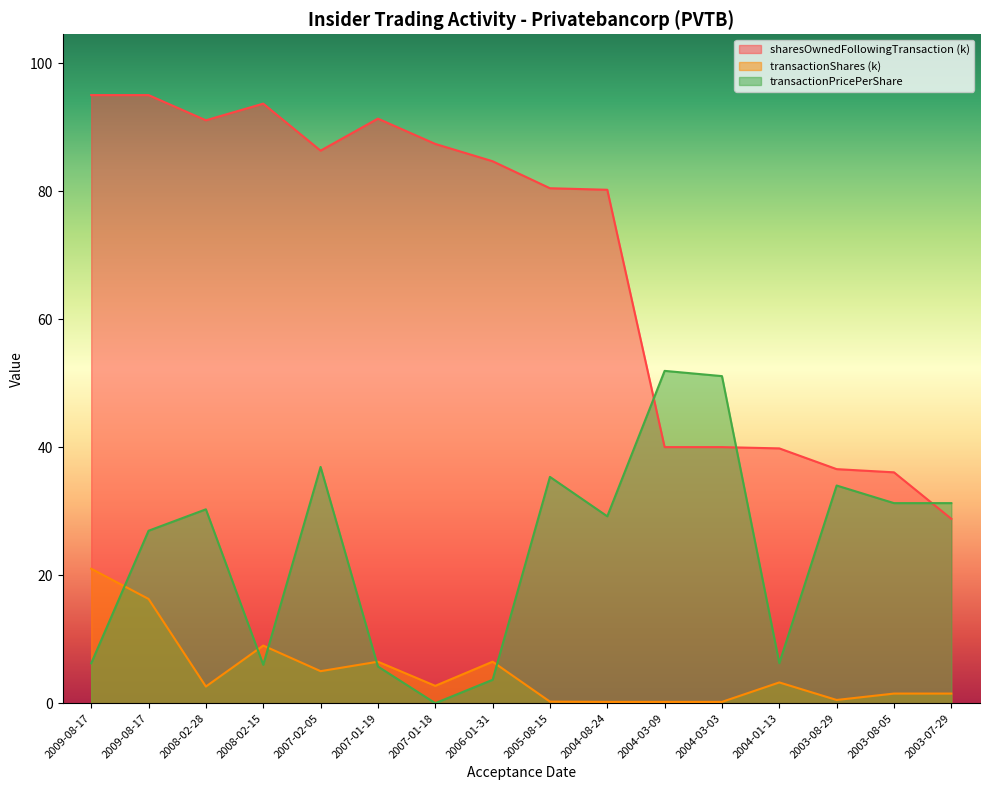

True or false: sharesOwnedFollowingTransaction and transactionShares cross at least once.

False